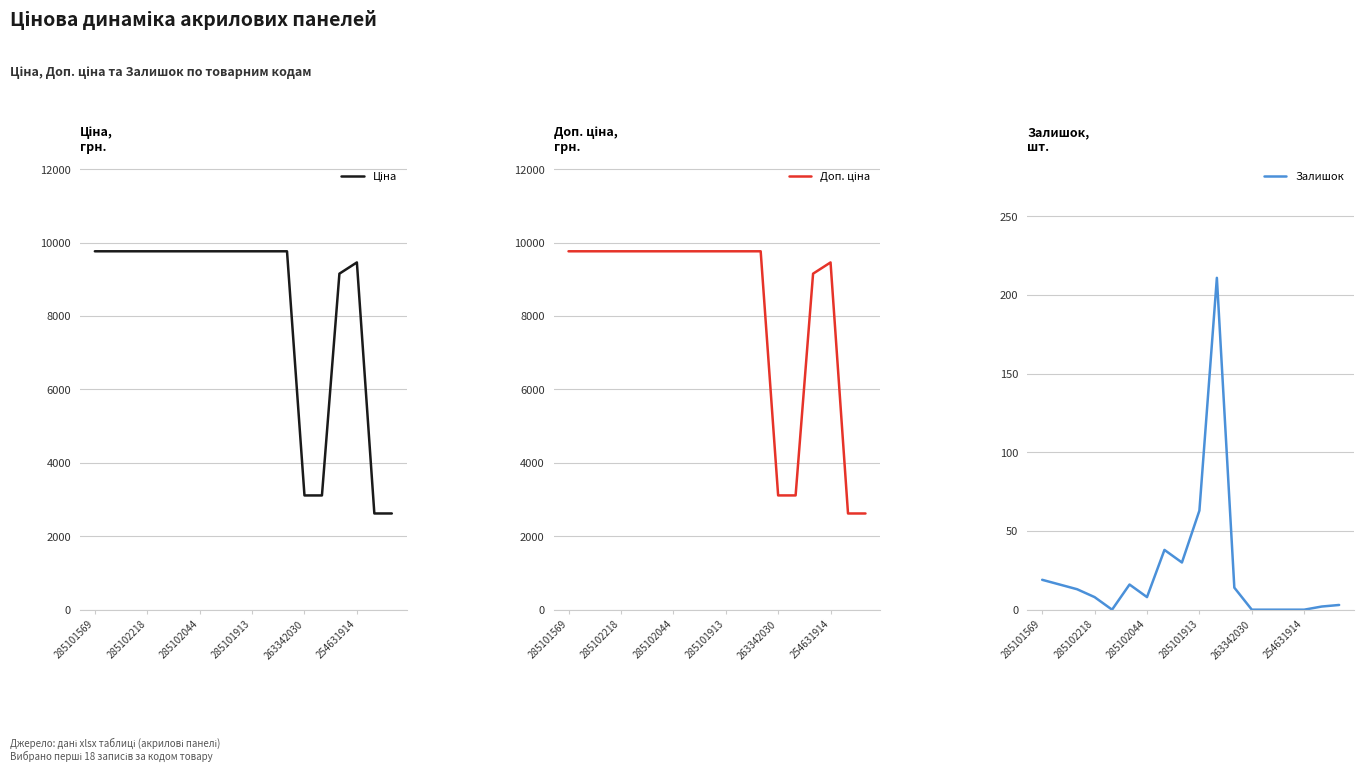

The Доп. ціна series shows 9154.5 at 14. True or false?

True